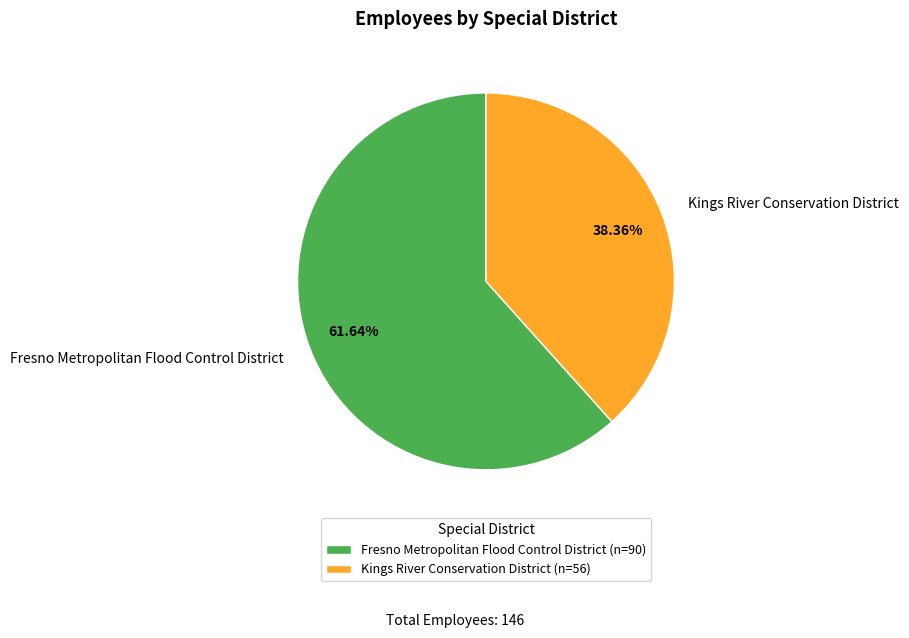

To the nearest percent, what is the combined percentage of Kings River Conservation District and Fresno Metropolitan Flood Control District?

100%